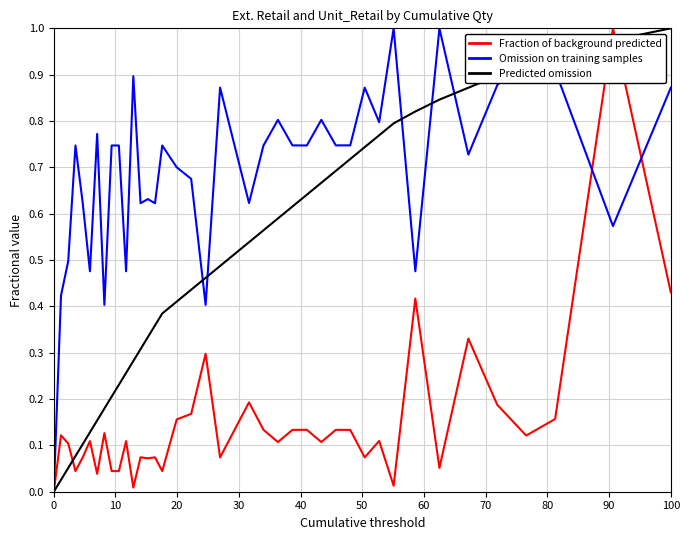

What are all the series names shown in the legend?

Fraction of background predicted, Omission on training samples, Predicted omission